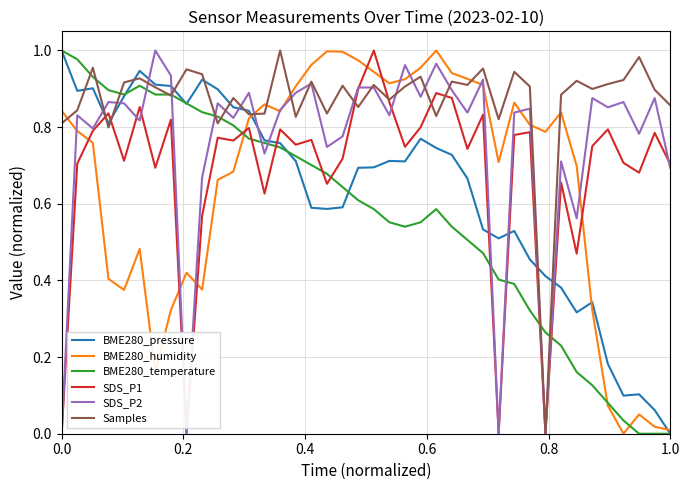

How many distinct data groups are displayed?

6